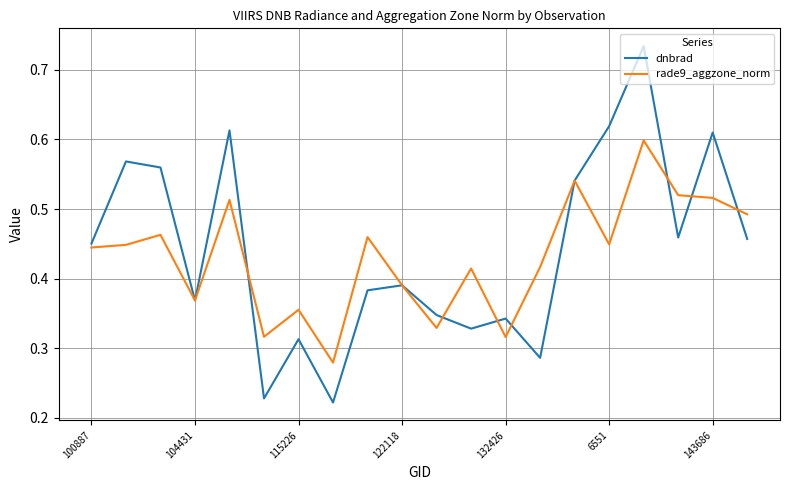

Which series has the largest range (max minus min)?

dnbrad